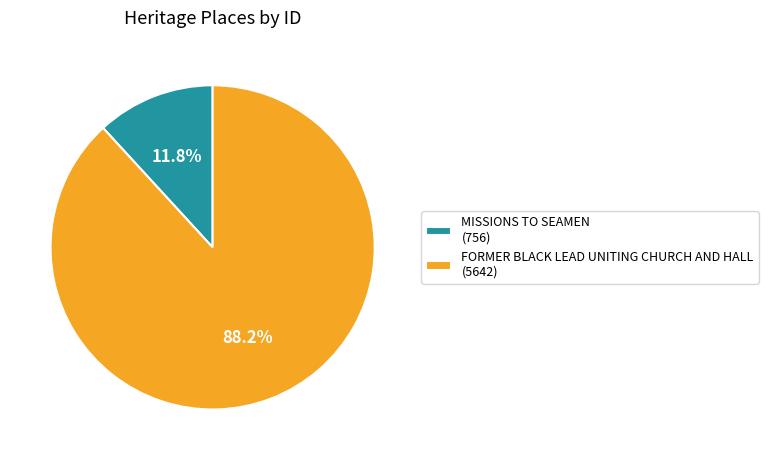

Is there any slice that represents more than half of the pie?

Yes